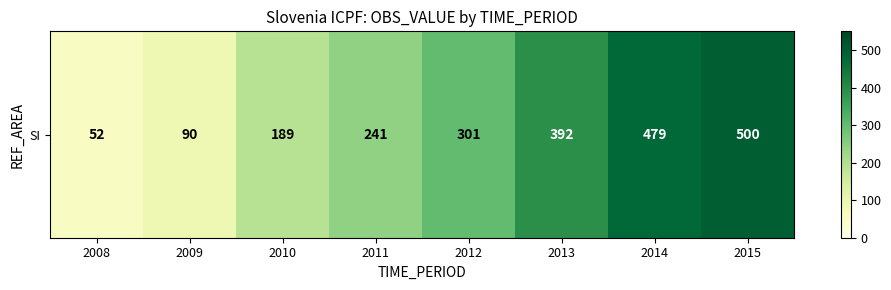

The value at 2011 is 241. True or false?

True